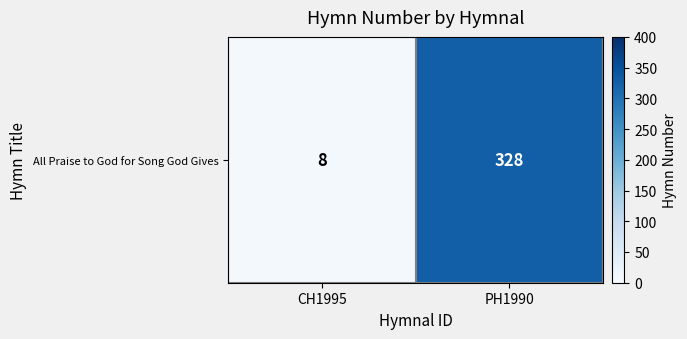

What is the minimum value shown in the chart?

8